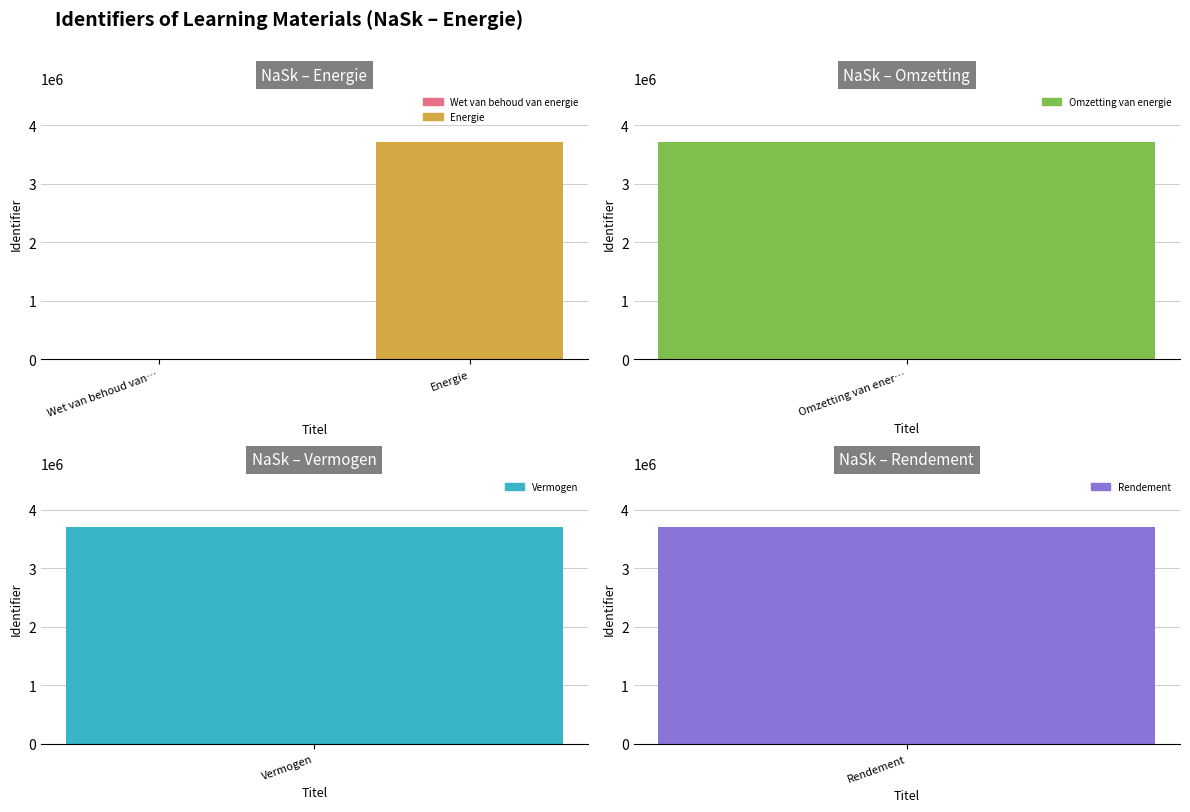

Are the bars grouped side by side (vs. stacked)?

No